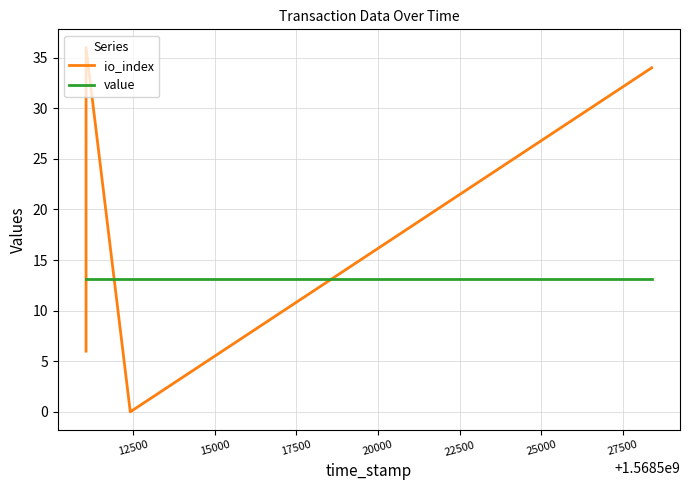

How many lines are shown in the chart?

2